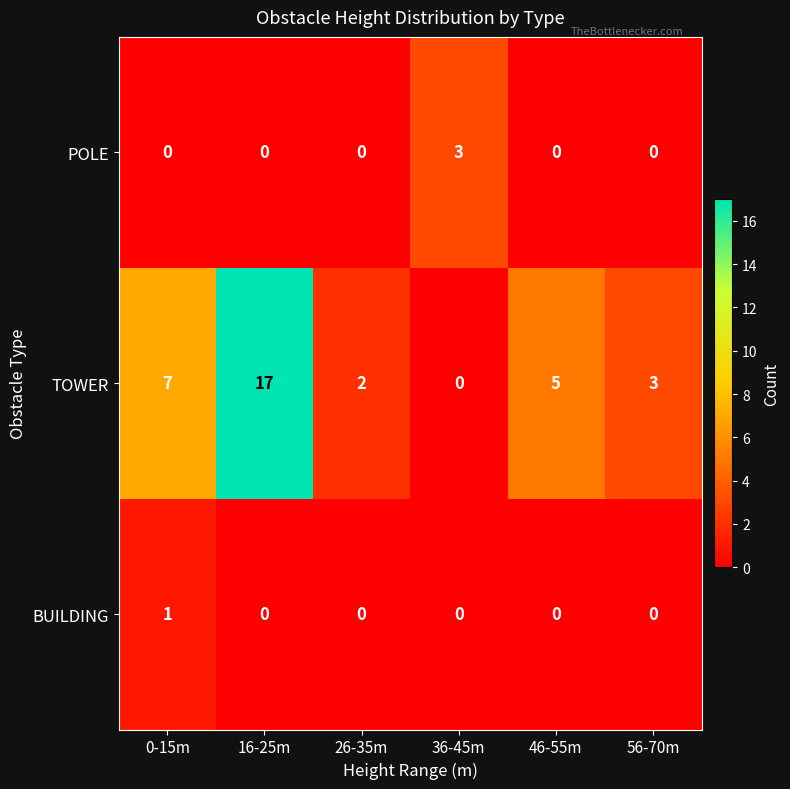

True or false: BUILDING has a value of 0 at 56-70m.

True